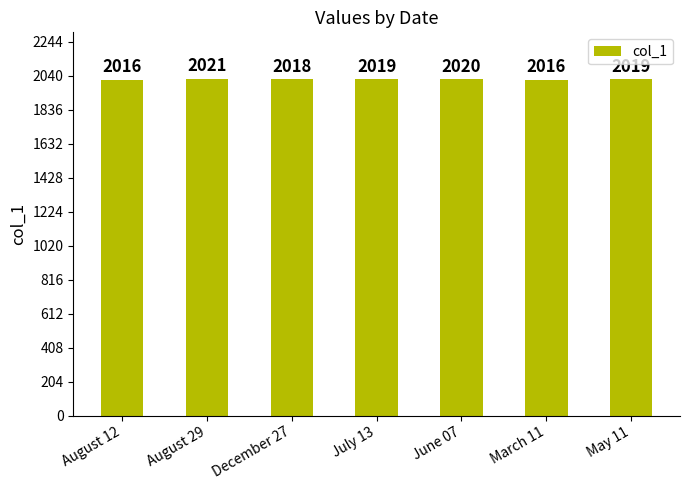

What is the sum of the values at August 29 and May 11?

4040